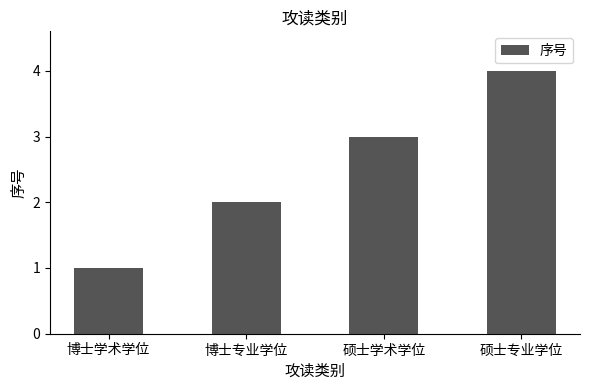

What is the approximate value at 硕士专业学位?

4